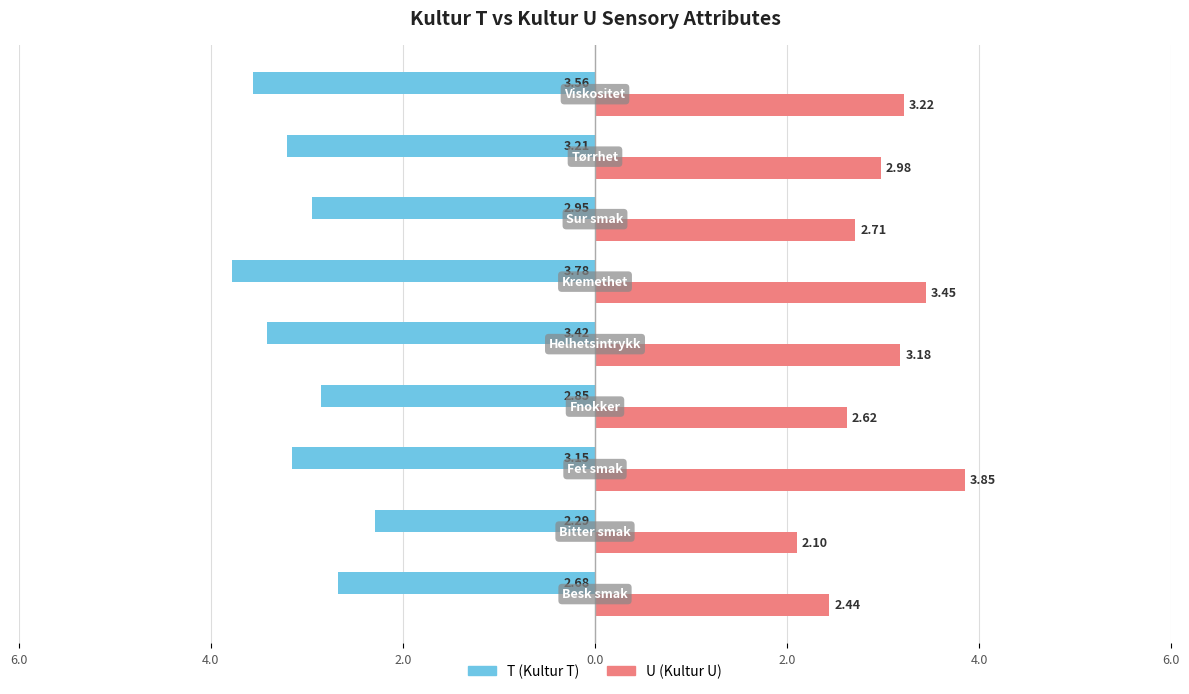

What are all the series names shown in the legend?

T (Kultur T), U (Kultur U)